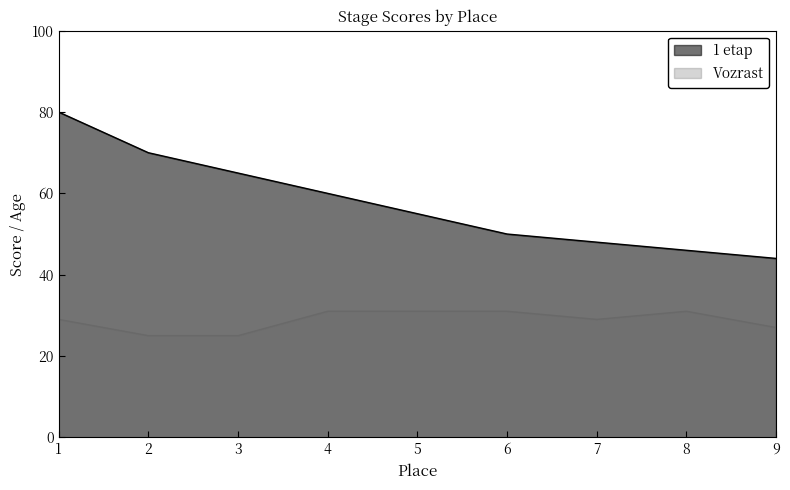

Rank the categories by 1 etap value from lowest to highest.

9, 8, 7, 6, 5, 4, 3, 2, 1